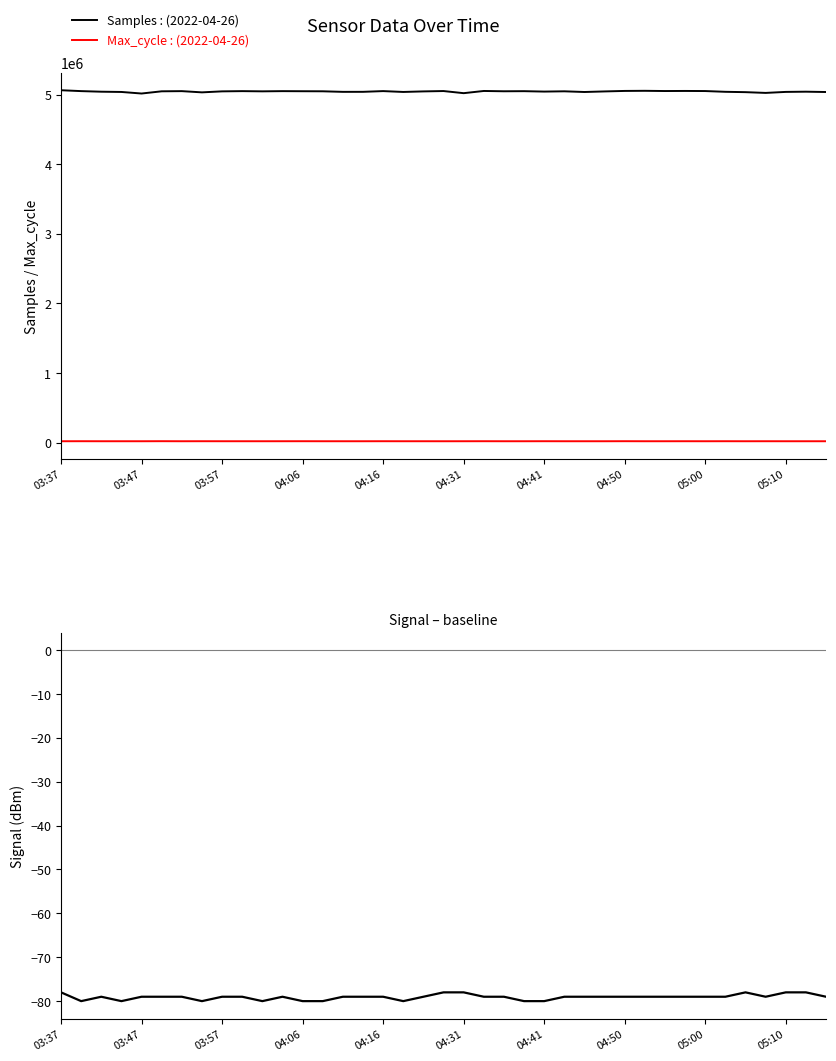

What is the greatest value displayed?

5064761